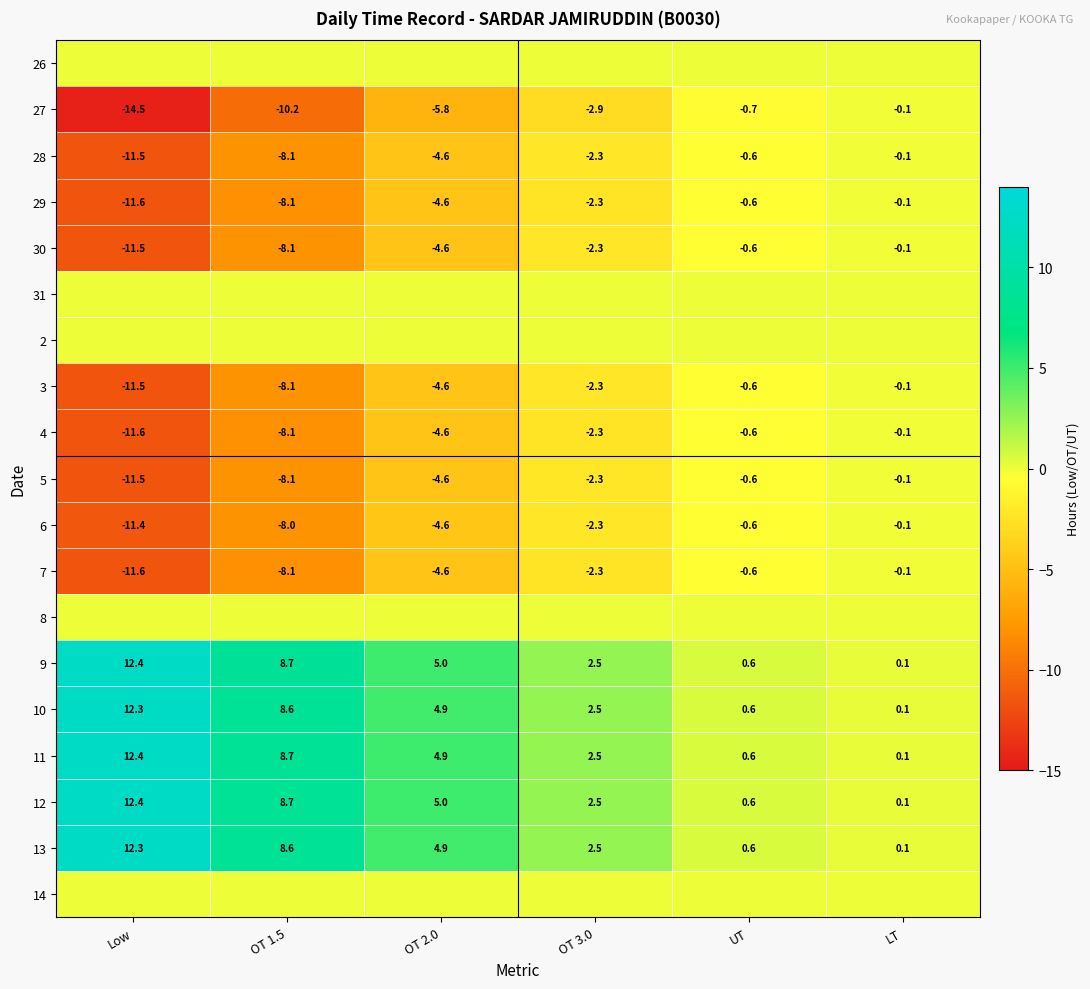

At which label does 7 reach its peak?

LT